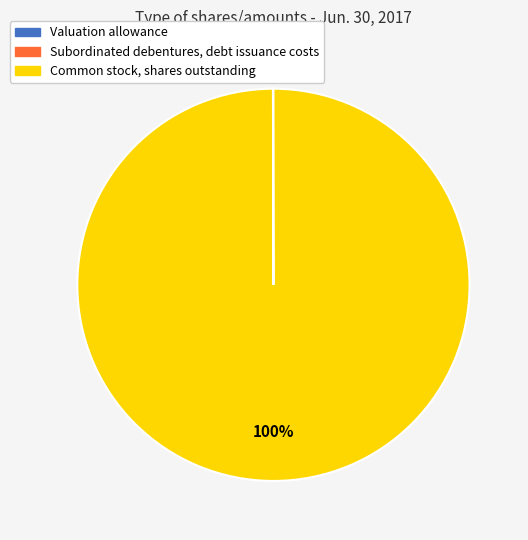

To the nearest percent, what is the average slice percentage?

33%